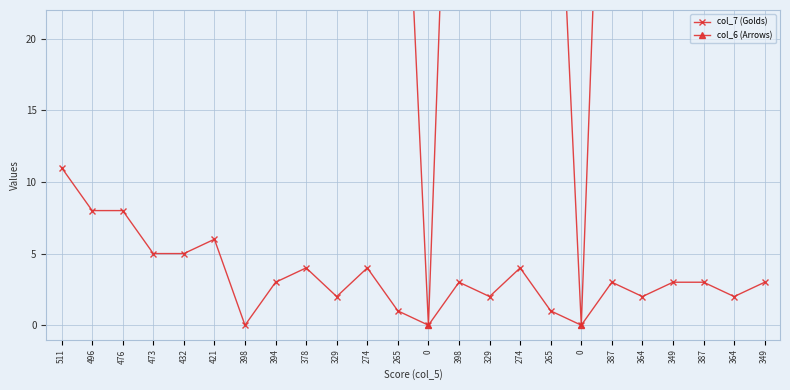

Between 398 and 0, which is larger?

398